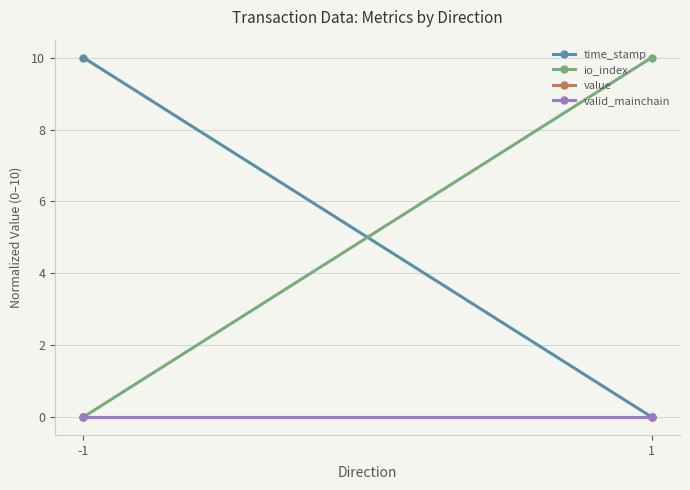

Which series has the largest range (max minus min)?

time_stamp